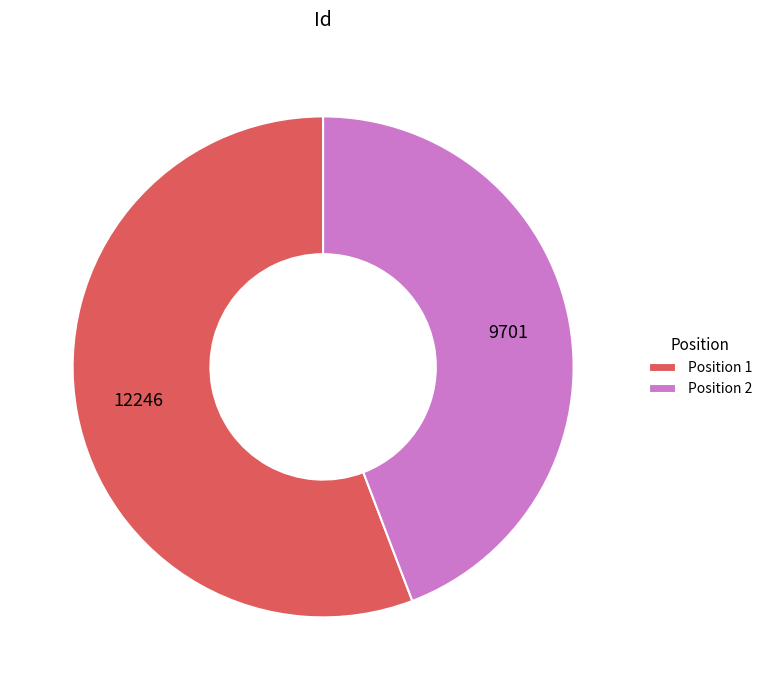

True or false: Position 2 accounts for 44% of the total.

True